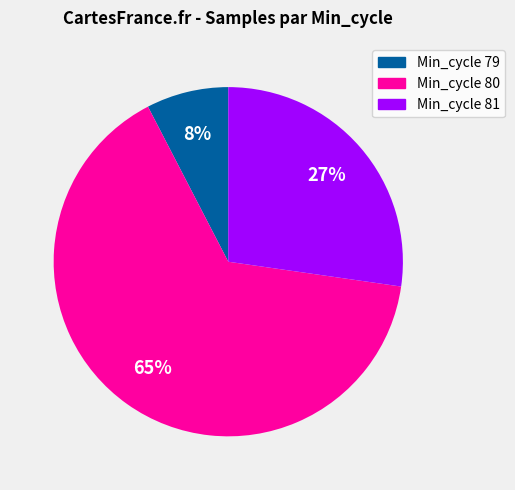

How many slices are in this pie chart?

3